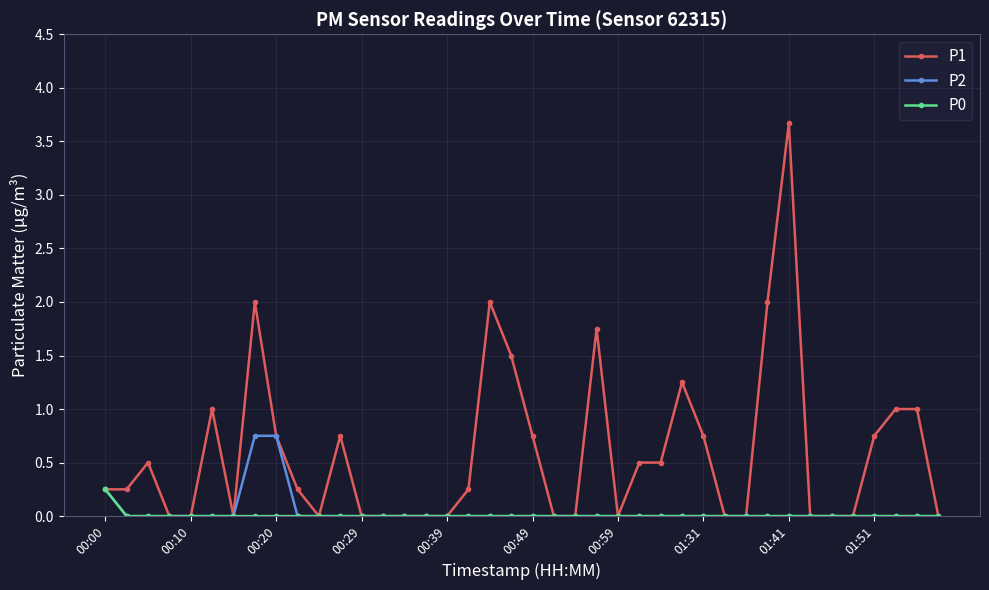

Which series has the largest range (max minus min)?

P1